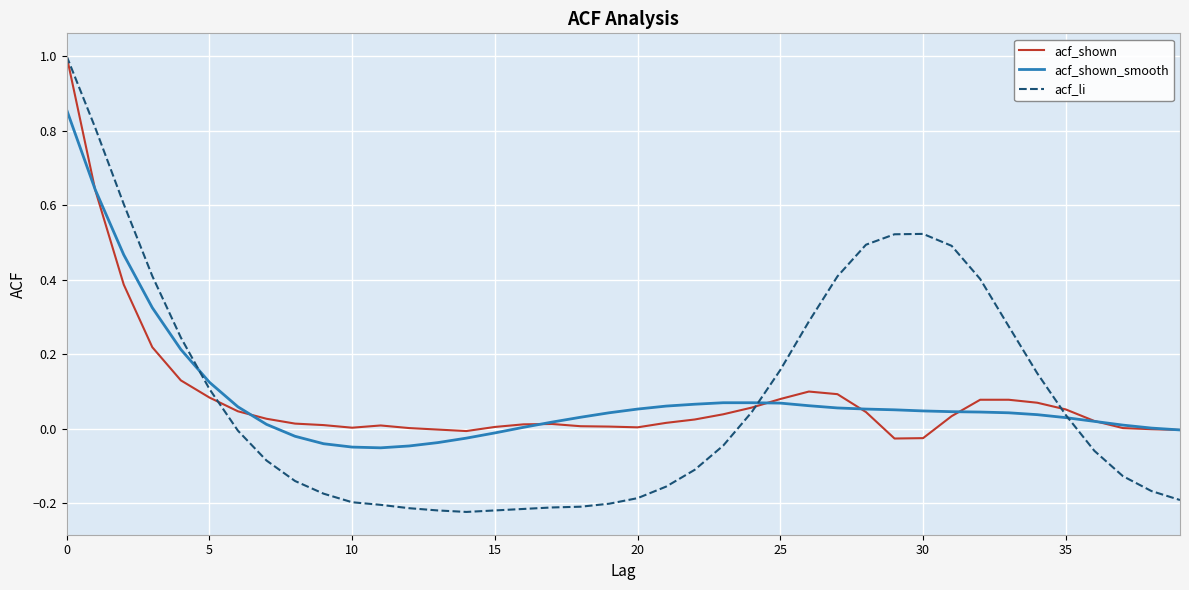

What is the difference between the second highest and second lowest values in the acf_shown series?

0.7